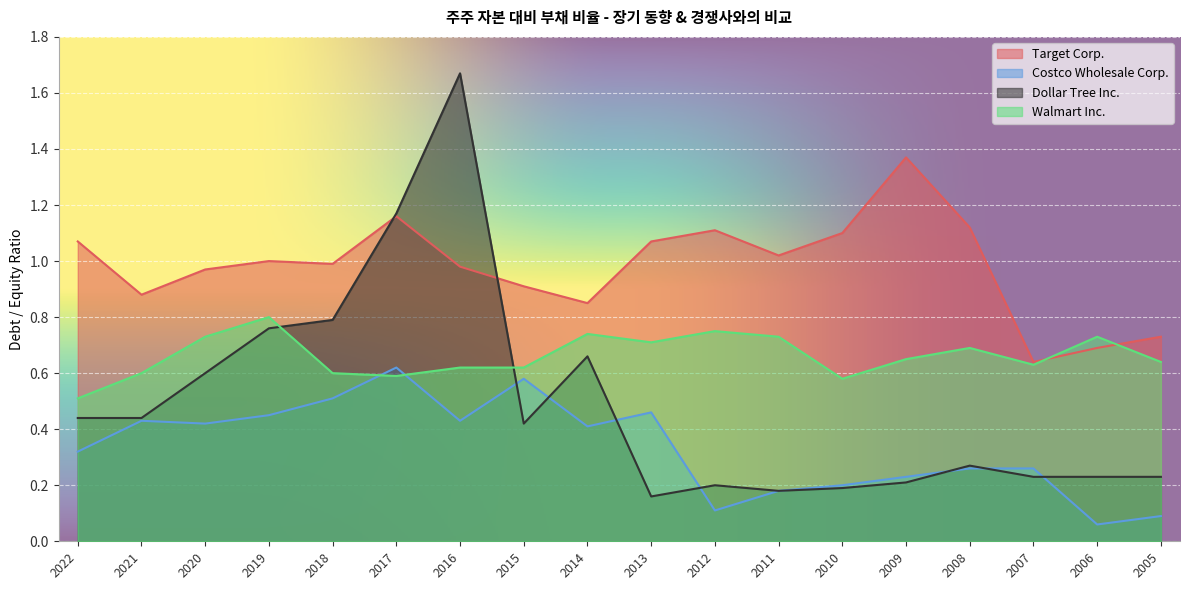

Which category has the highest value in the Costco Wholesale Corp. series?

2017